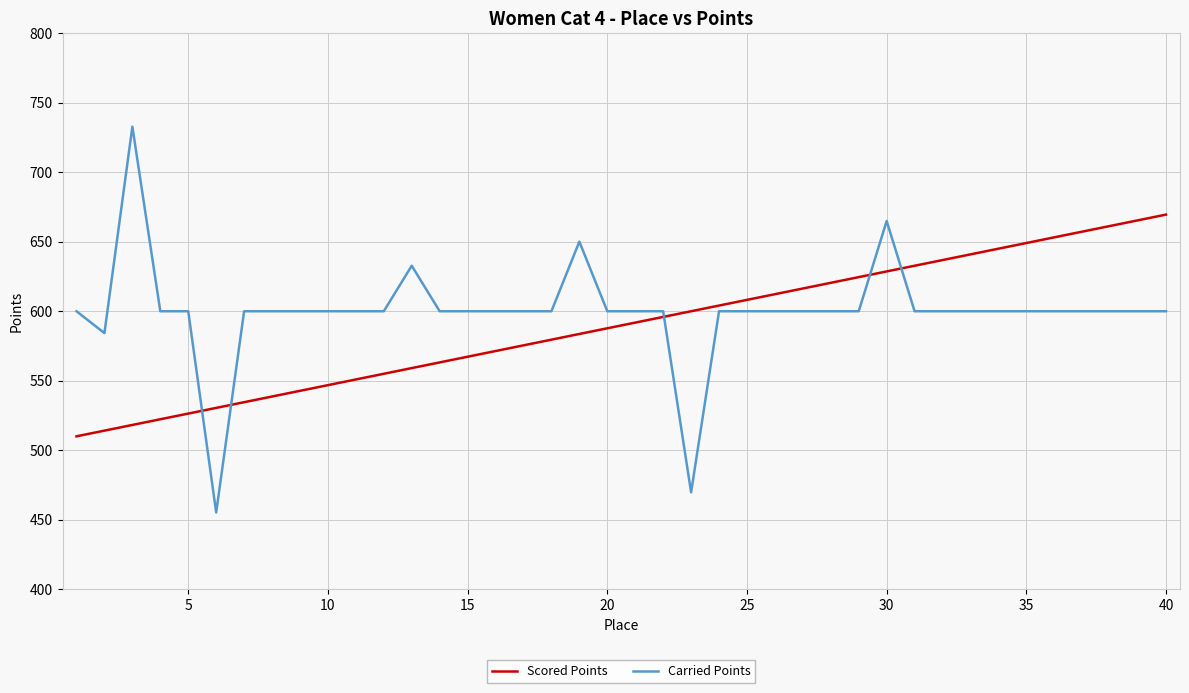

What is the maximum value for Carried Points?

732.8